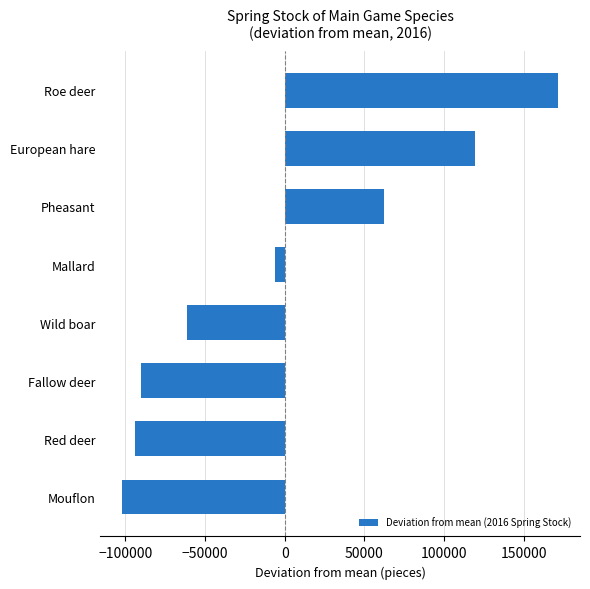

At which label is the value closest to 34841?

Pheasant